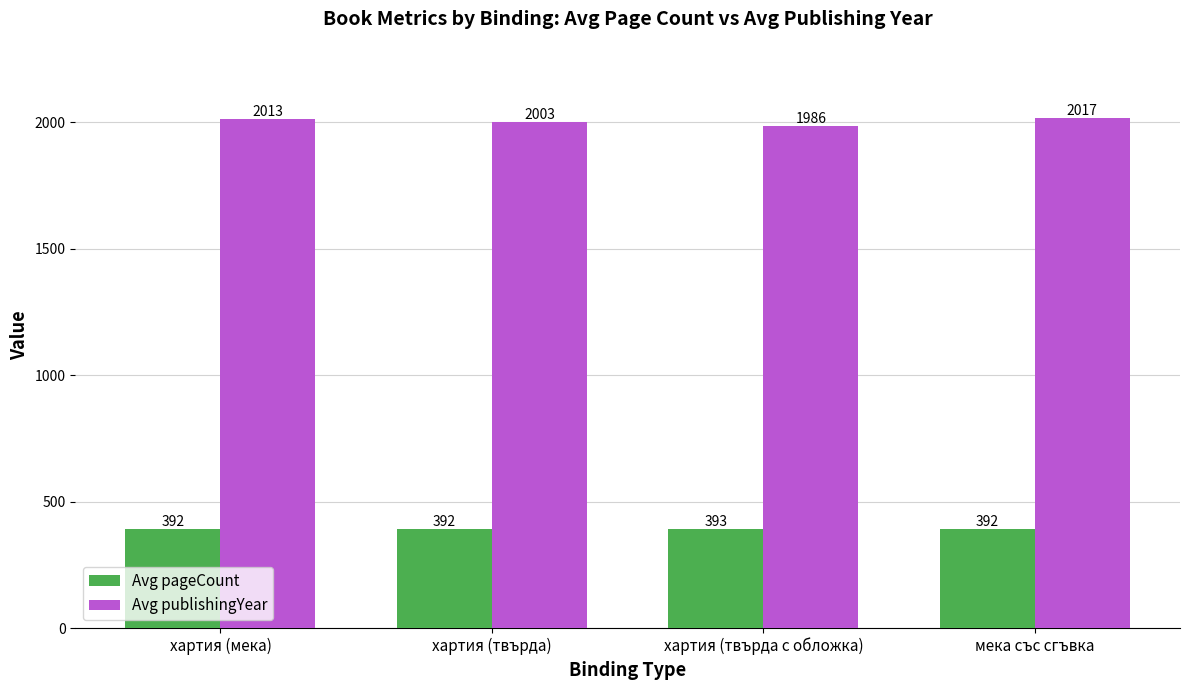

List the series in order of their overall mean, lowest first.

Avg pageCount, Avg publishingYear